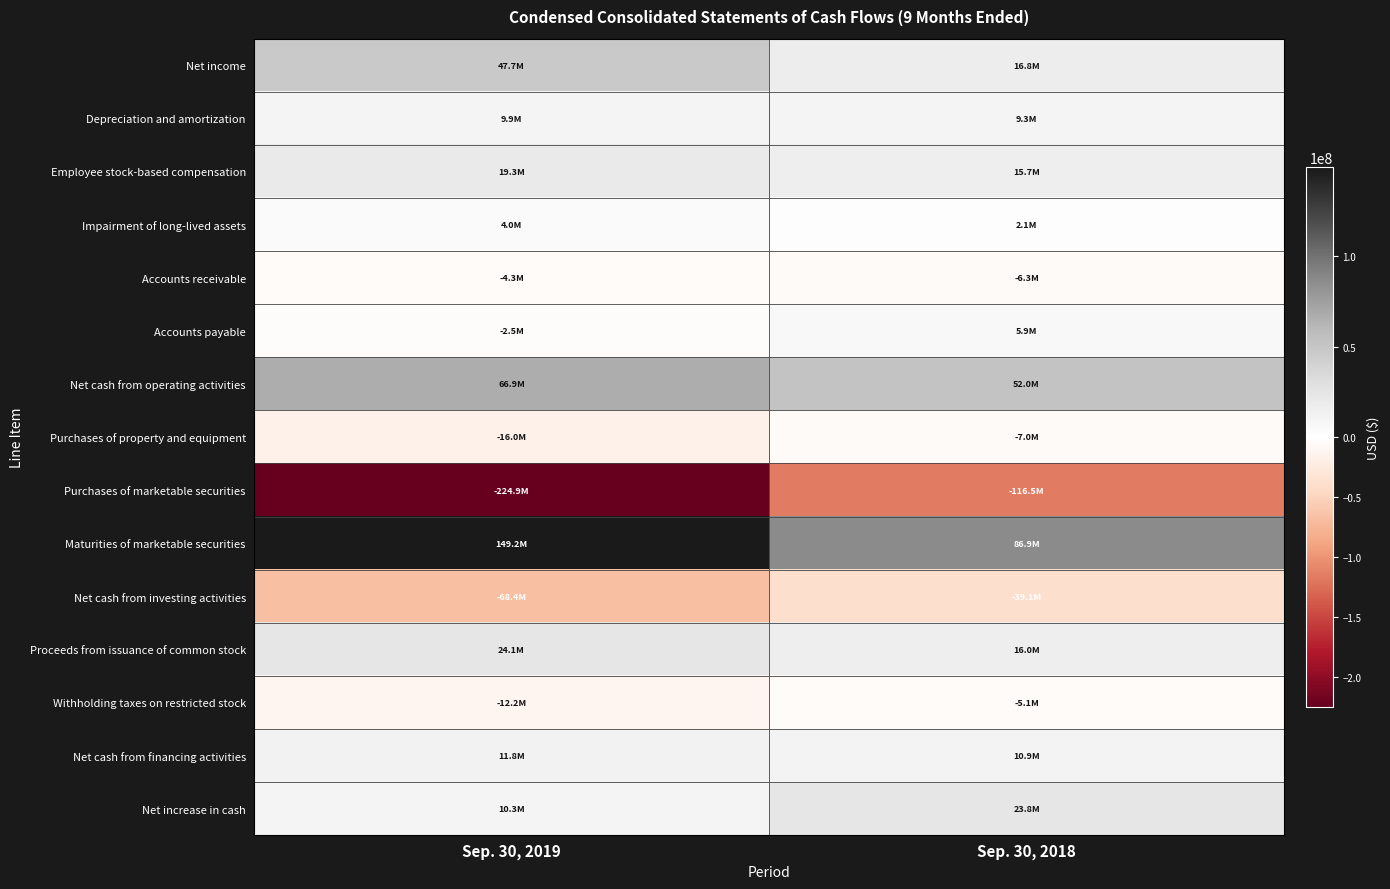

At which category does the chart reach its minimum across all series?

Sep. 30, 2019